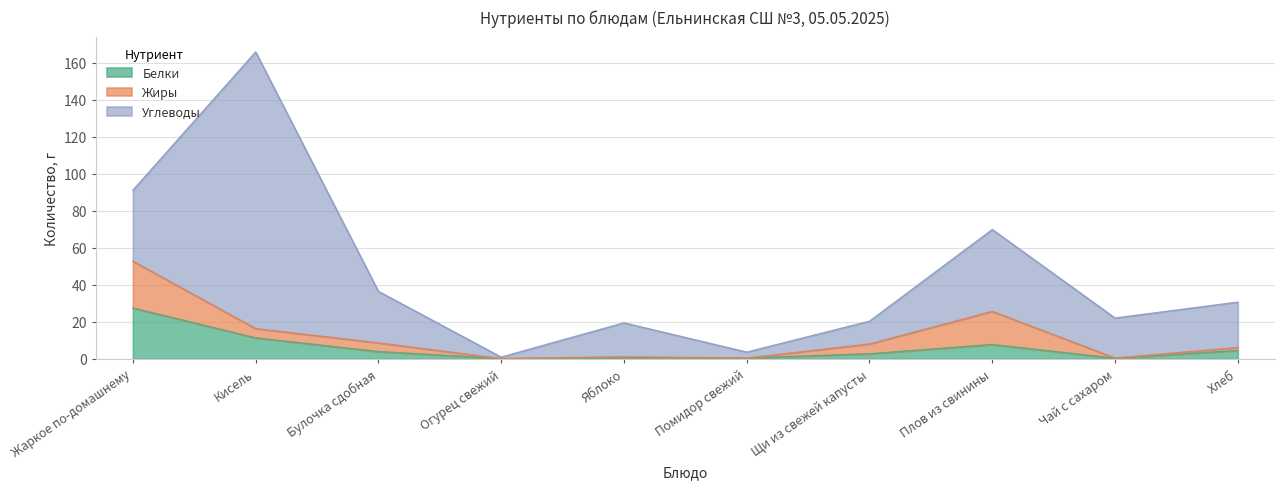

Reading left to right, list all the values displayed in this chart.

Белки: 27.5	11.4	4.0	0.2	0.6	0.5	2.8	7.8	0.4	4.6
Жиры: 25.3	5.0	4.7	0.0	0.6	0.0	5.3	17.9	0.1	1.6
Углеводы: 38.3	149.4	27.8	0.8	18.3	3.2	12.3	44.2	21.6	24.5